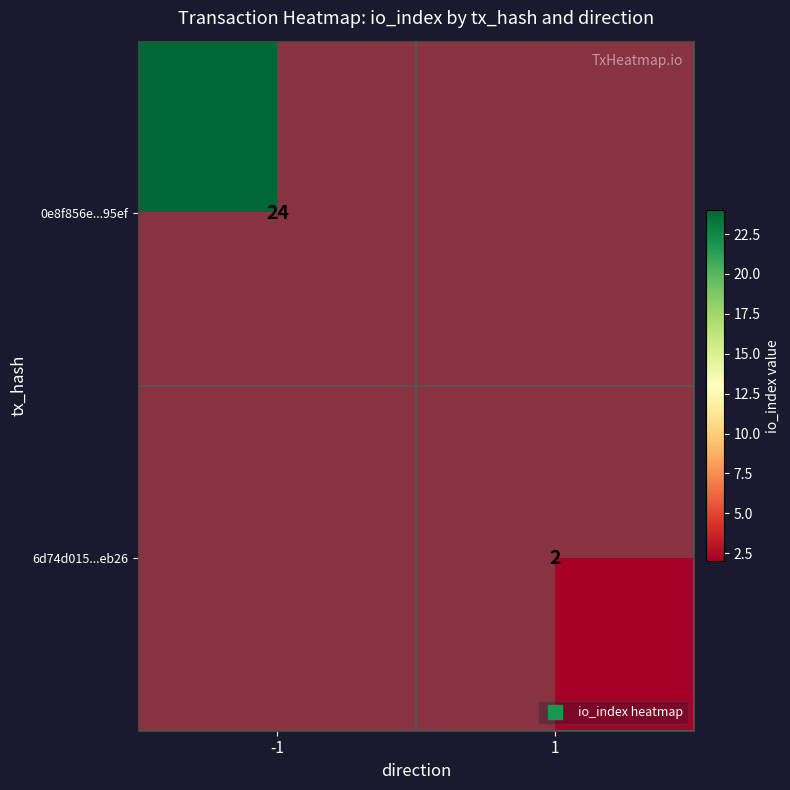

At how many categories does at least one series exceed 13?

1